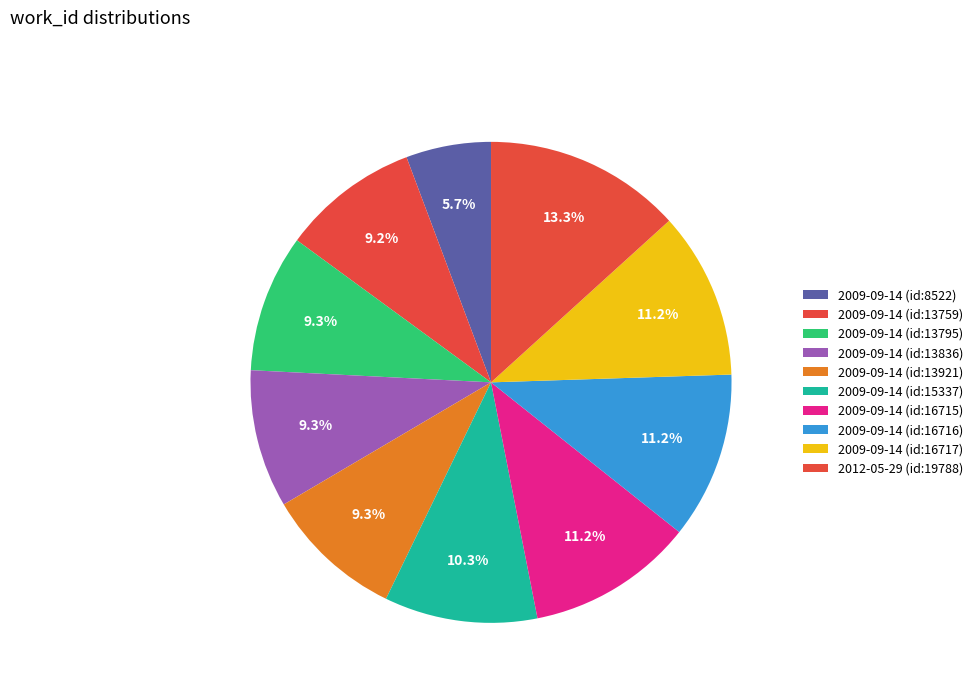

What is the change in value from 2009-09-14 (id:8522) to 2009-09-14 (id:16716)?

+8194